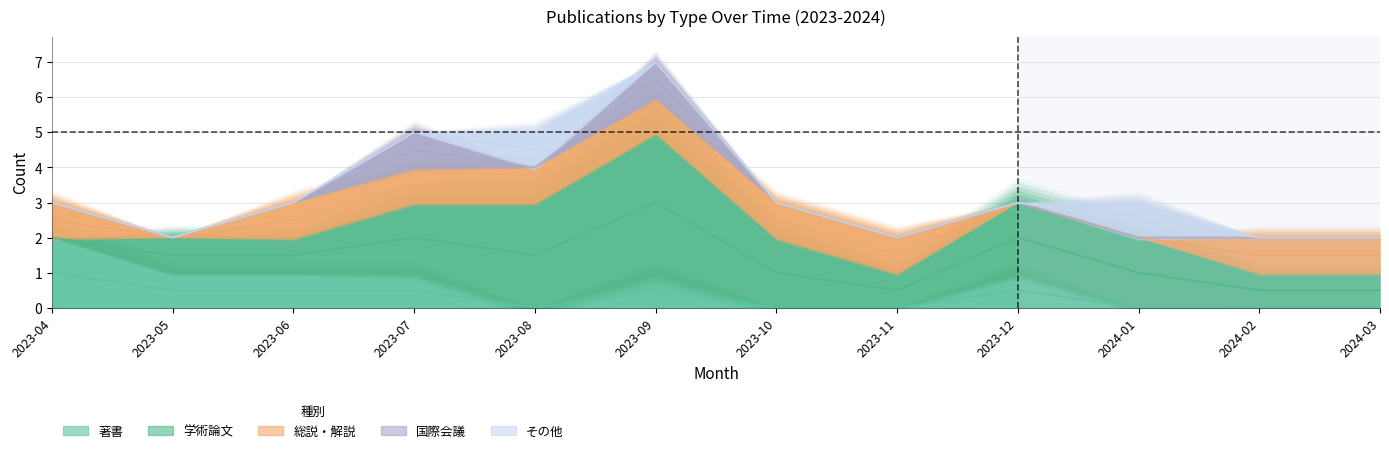

At how many categories does at least one series exceed 0?

12